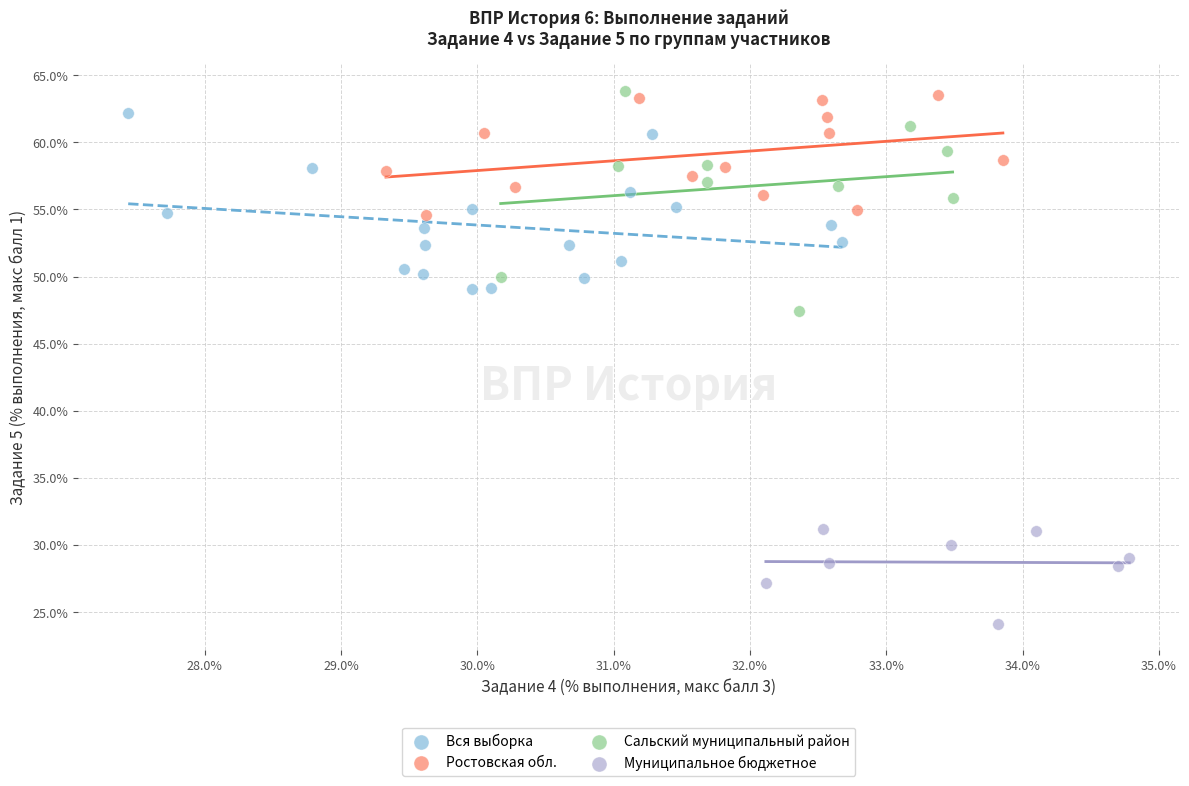

Which series has the largest Y range (max minus min)?

Сальский муниципальный район